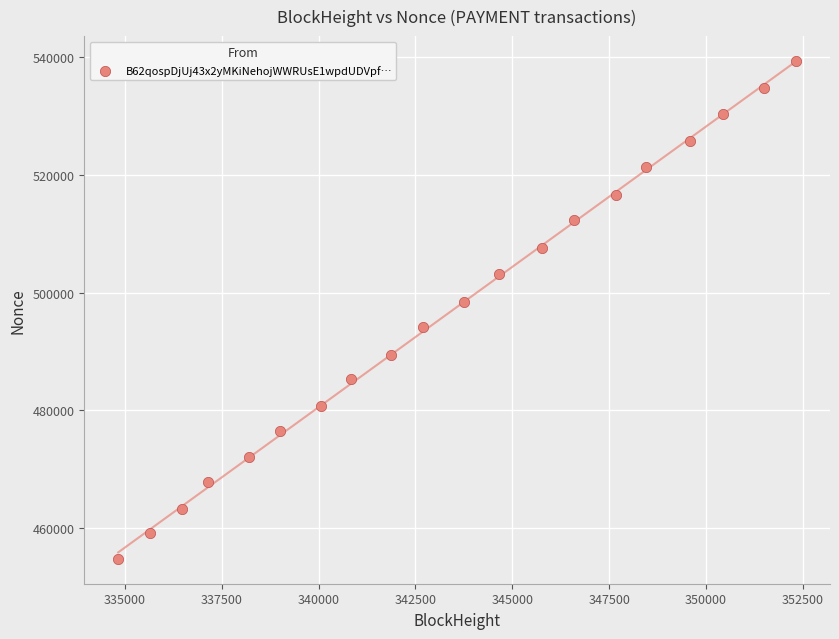

What is the range of X values (max minus min)?

17497